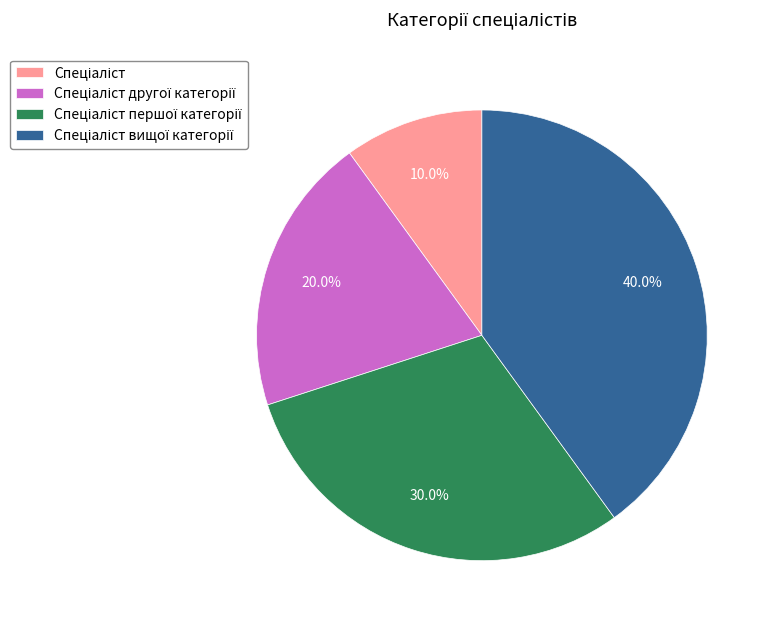

Is there any slice that represents more than half of the pie?

No